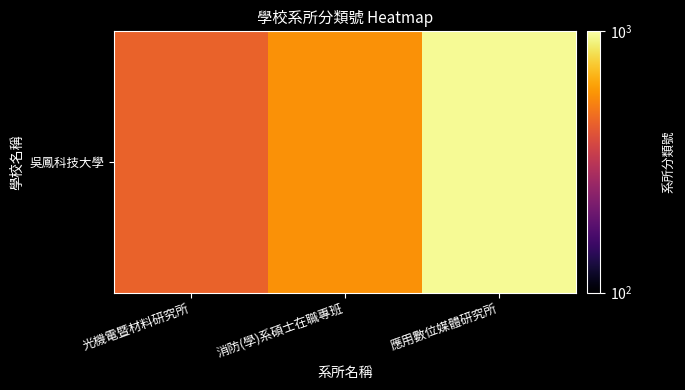

At which category does the chart reach its minimum across all series?

光機電暨材料研究所